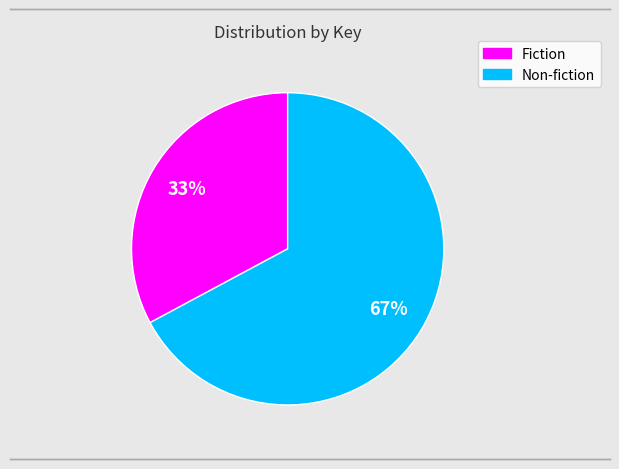

Is there a majority slice in this chart?

Yes